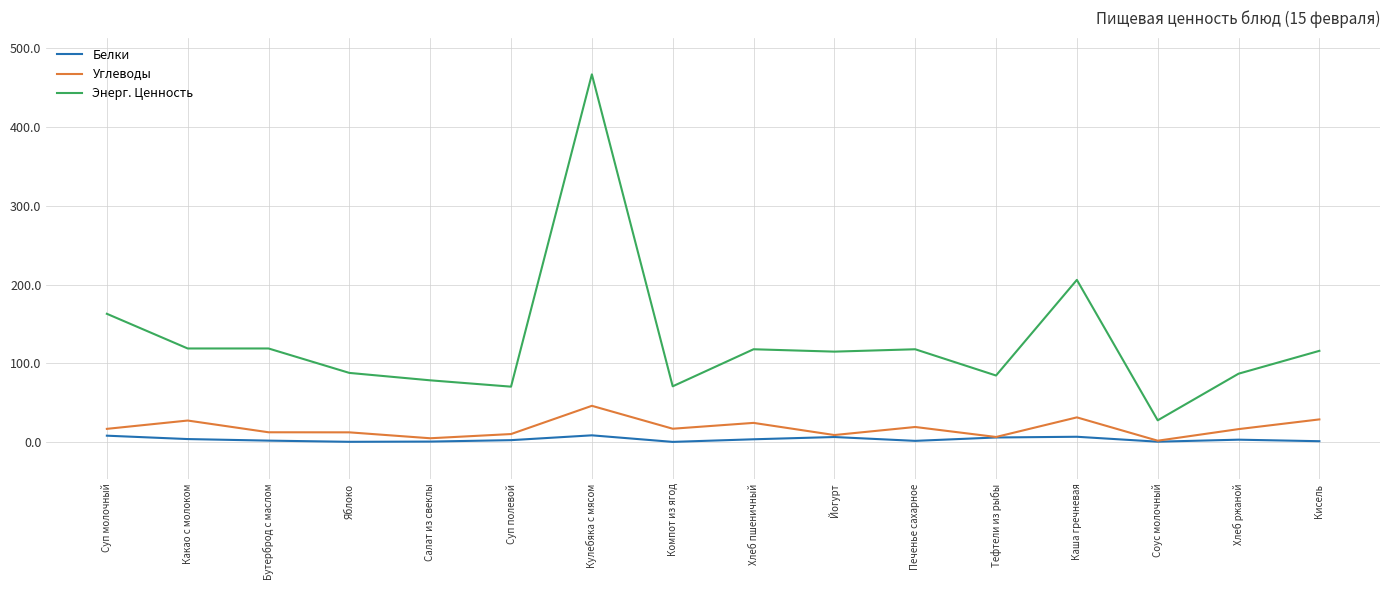

What is the greatest value displayed?

466.7